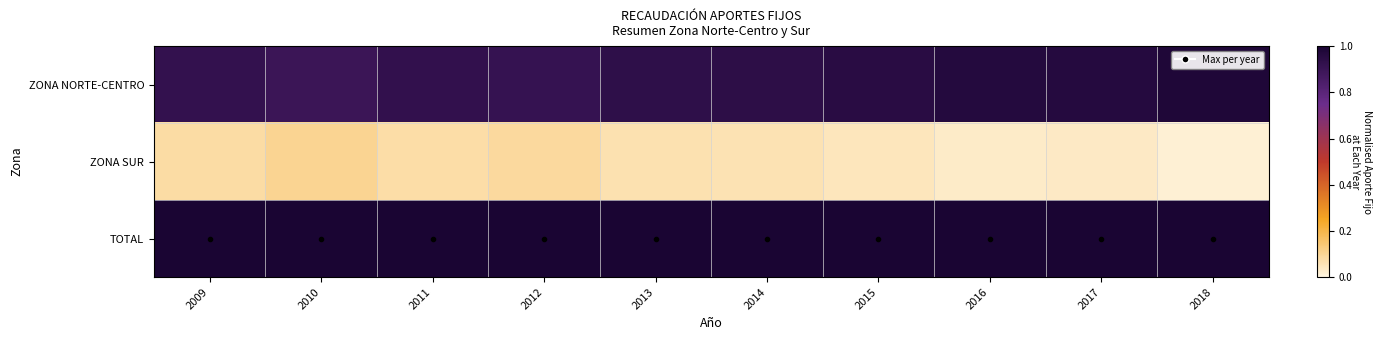

Rank the series by their maximum value, from lowest to highest.

ZONA SUR, ZONA NORTE-CENTRO, TOTAL